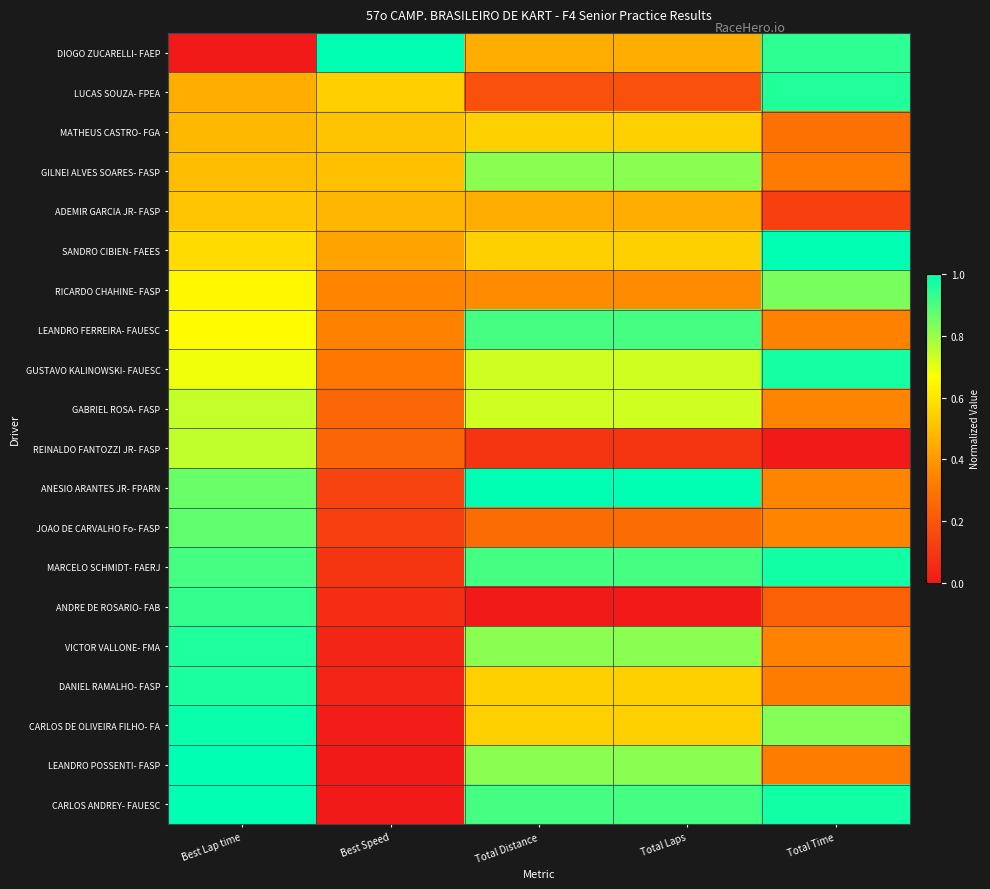

List the series in order of their peak value, highest first.

DIOGO ZUCARELLI- FAEP, SANDRO CIBIEN- FAEES, ANESIO ARANTES JR- FPARN, CARLOS ANDREY- FAUESC, LEANDRO POSSENTI- FASP, CARLOS DE OLIVEIRA FILHO- FA, MARCELO SCHMIDT- FAERJ, GUSTAVO KALINOWSKI- FAUESC, DANIEL RAMALHO- FASP, VICTOR VALLONE- FMA, LUCAS SOUZA- FPEA, ANDRE DE ROSARIO- FAB, LEANDRO FERREIRA- FAUESC, JOAO DE CARVALHO Fo- FASP, RICARDO CHAHINE- FASP, GILNEI ALVES SOARES- FASP, REINALDO FANTOZZI JR- FASP, GABRIEL ROSA- FASP, MATHEUS CASTRO- FGA, ADEMIR GARCIA JR- FASP